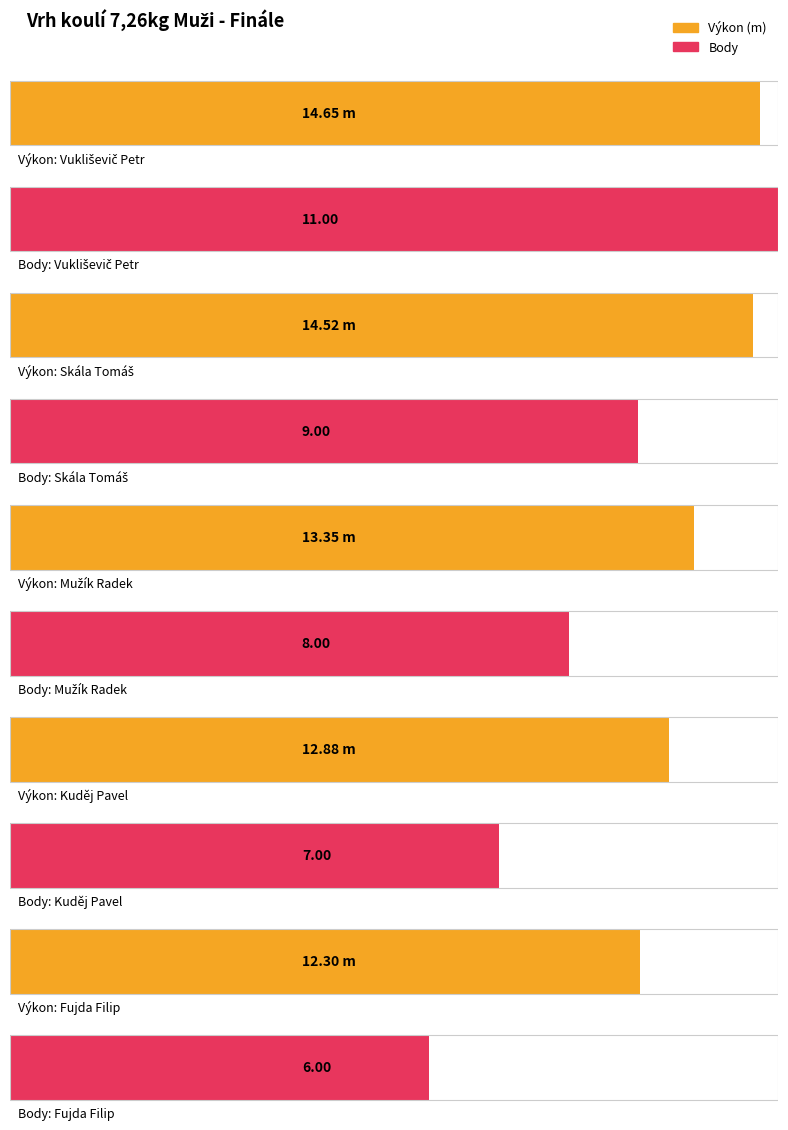

How many Body values are between 3 and 8?

6